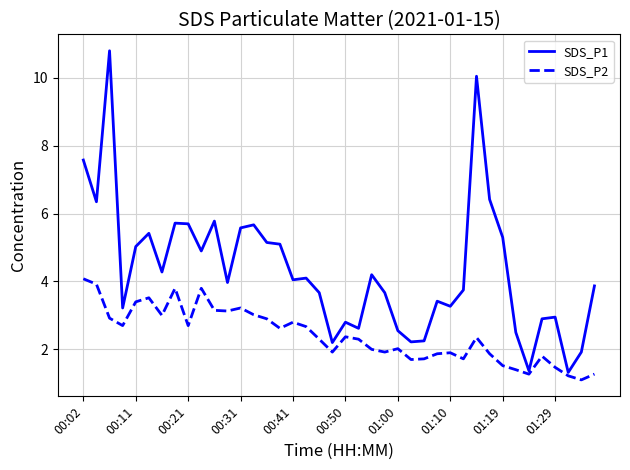

Which series has the widest spread of values?

SDS_P1